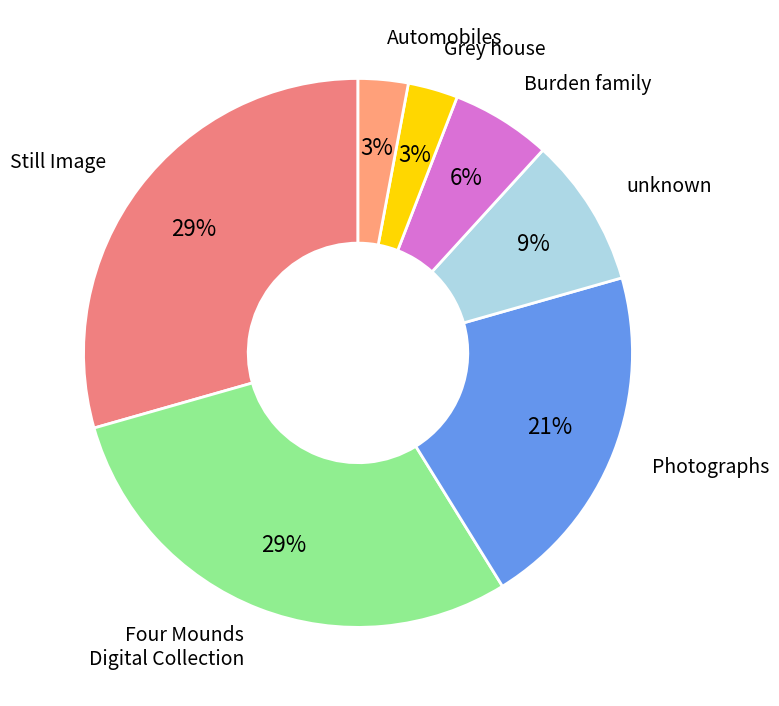

To the nearest percent, what percentage of the pie is unknown?

9%